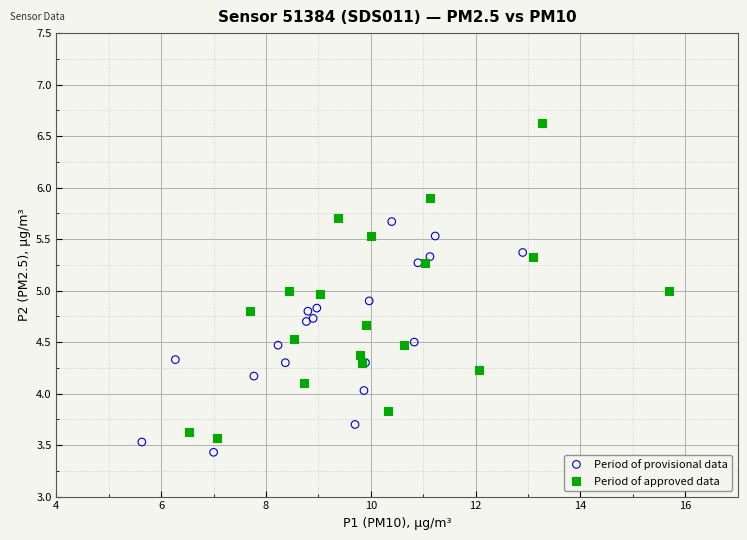

Which series contains the highest Y value?

Period of approved data